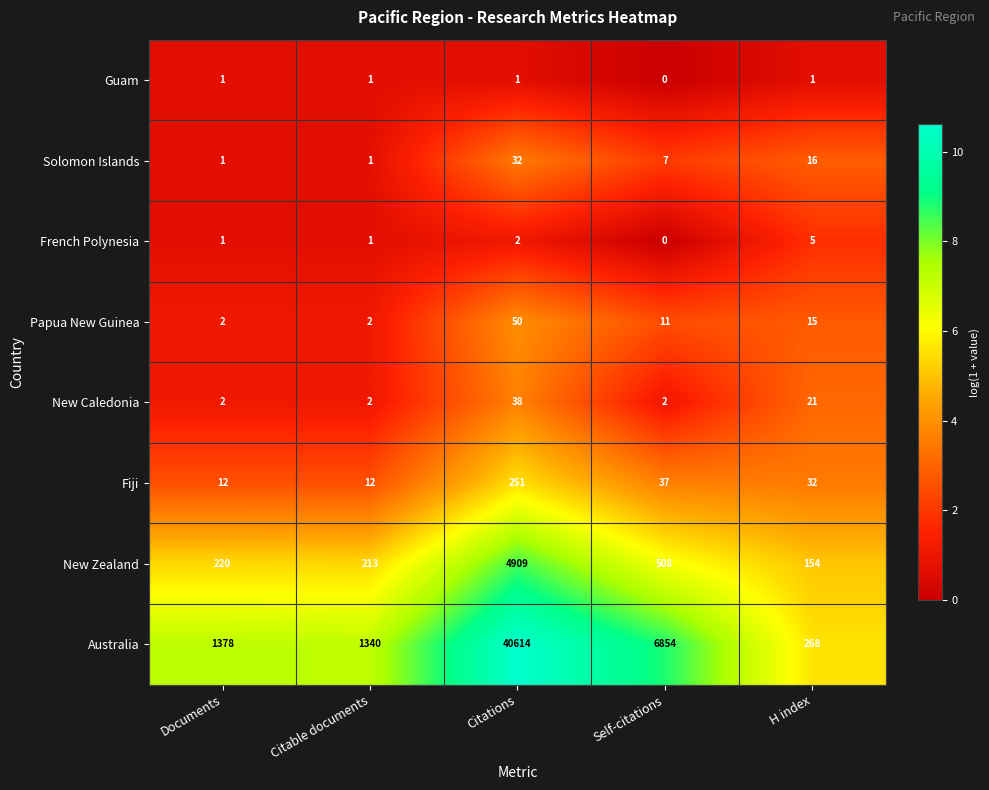

Is it true that Australia equals 1340 at Citable documents?

True